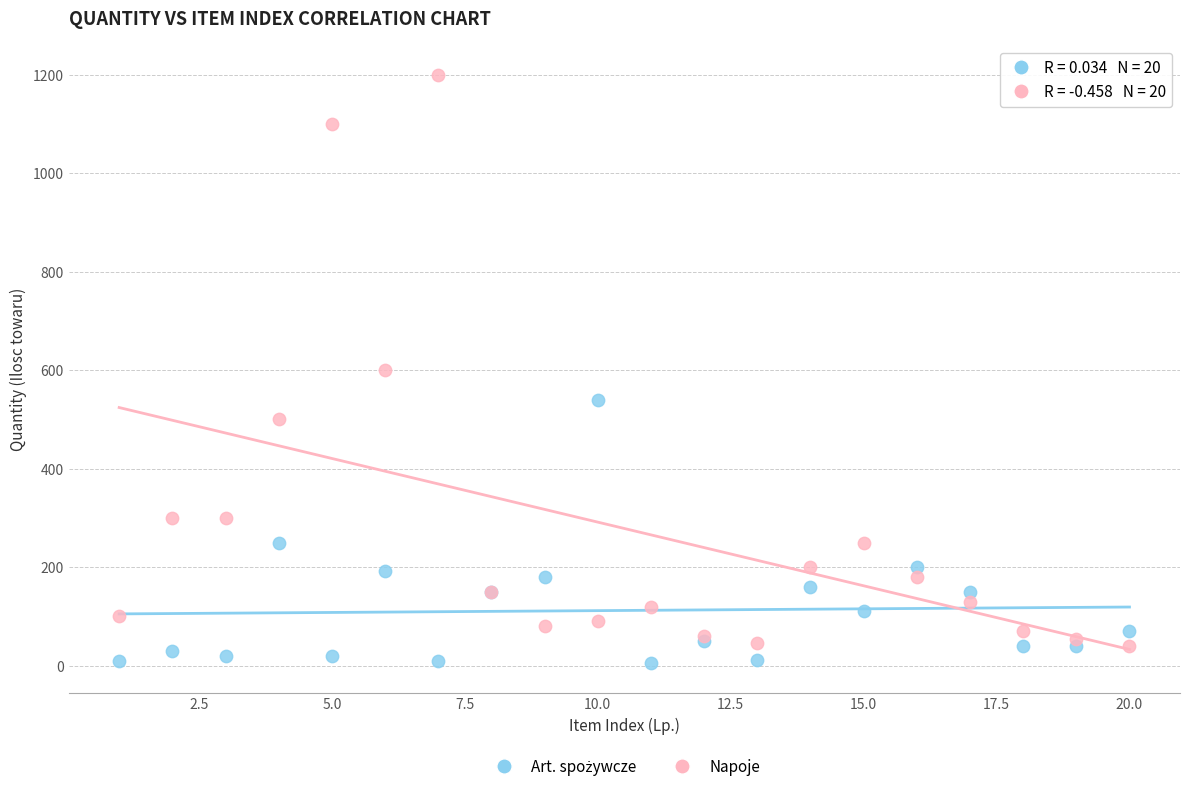

Which series contains the highest Y value?

Napoje